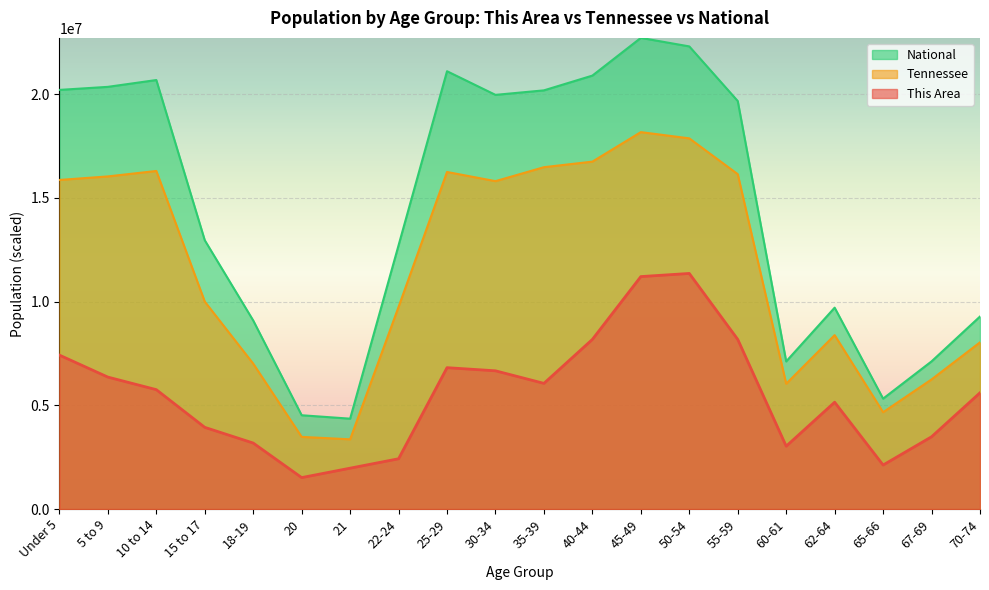

True or false: National and This Area intersect in this chart.

False